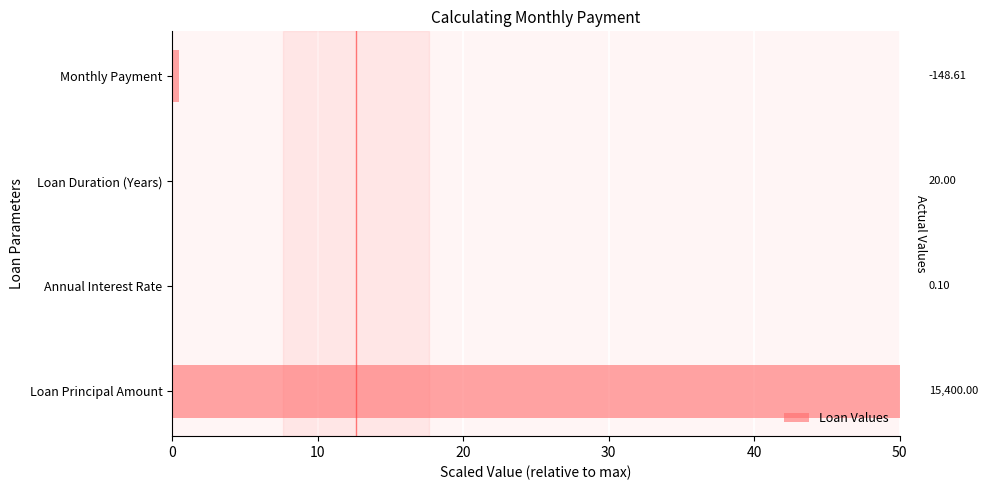

Are the bars horizontal?

Yes